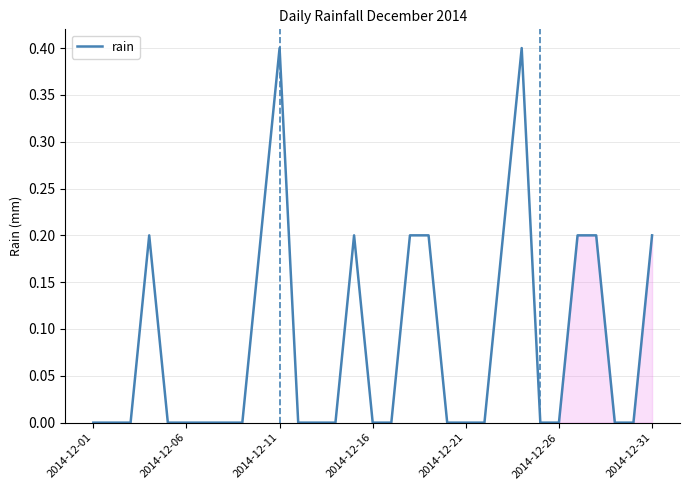

What is the difference between the maximum and minimum values?

0.4